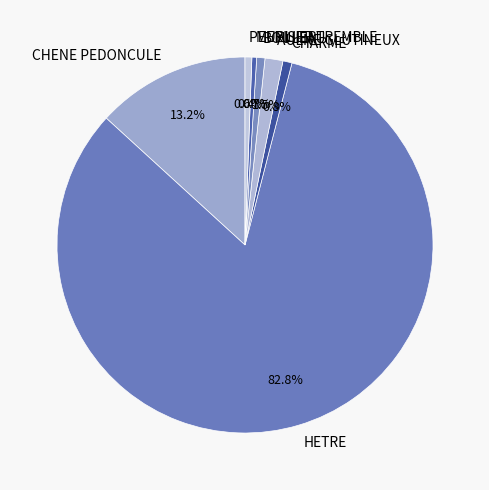

How many slices are in this pie chart?

7